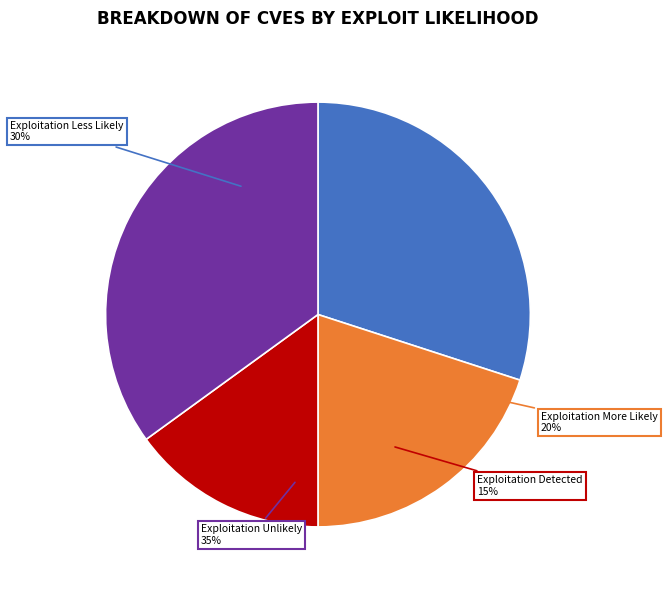

The 7 slice represents 1% of the pie. True or false?

False